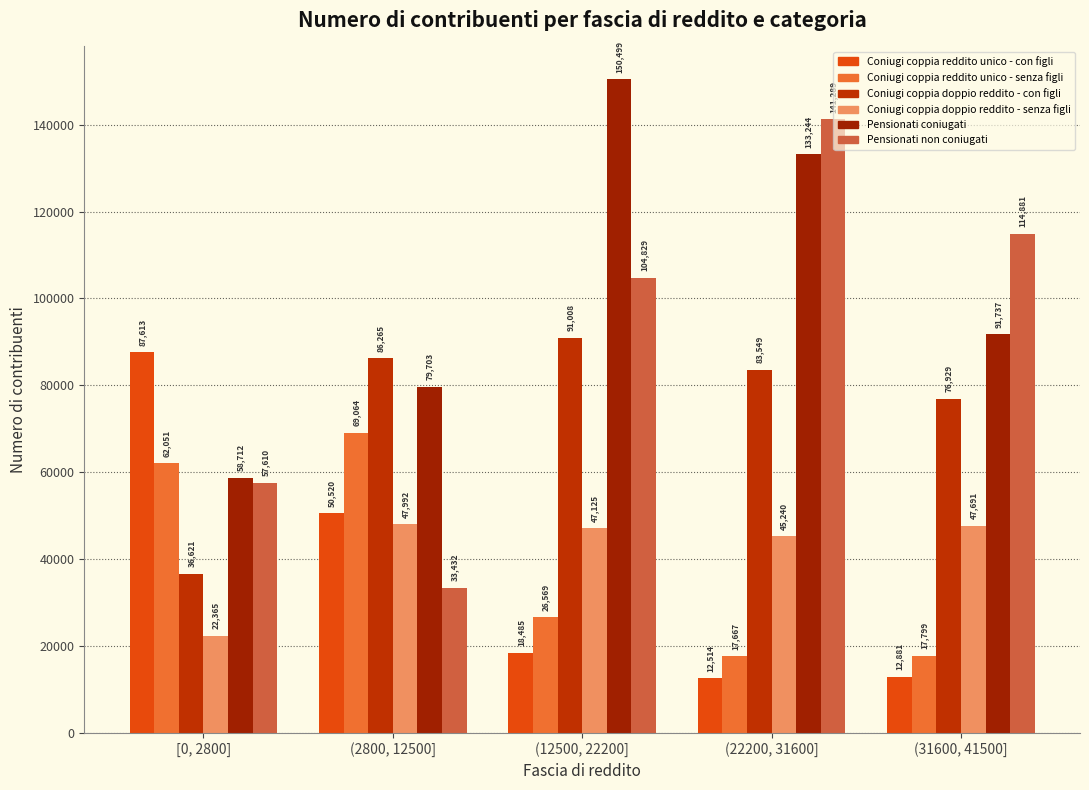

Count the number of categories in the chart.

5